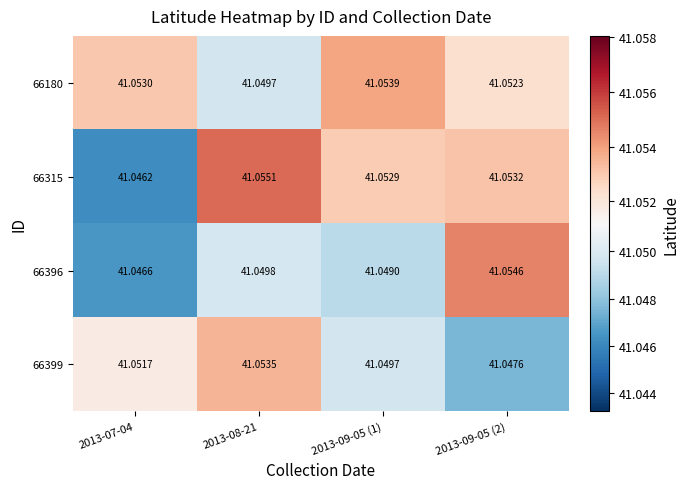

Is the value of 66396 at 2013-08-21 greater than the value of 66315 at 2013-07-04?

Yes